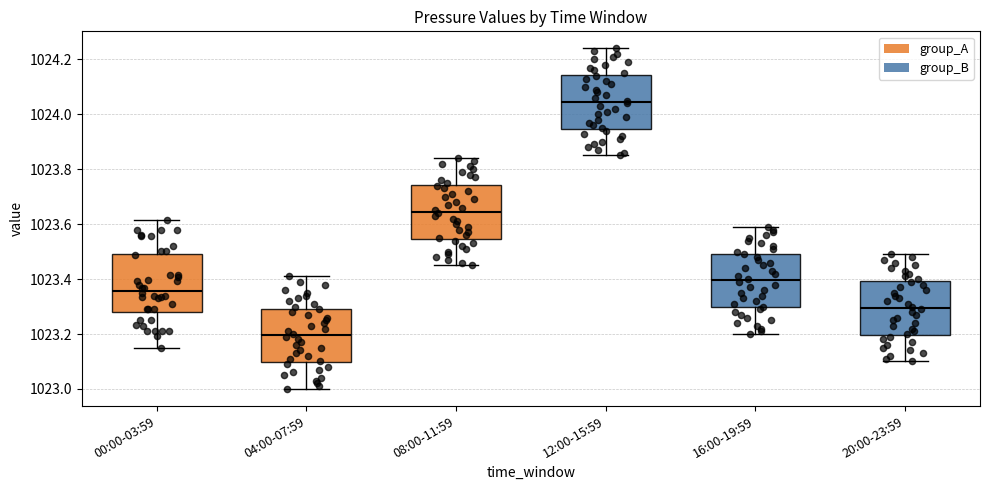

Which box's median line is the highest?

12:00-15:59